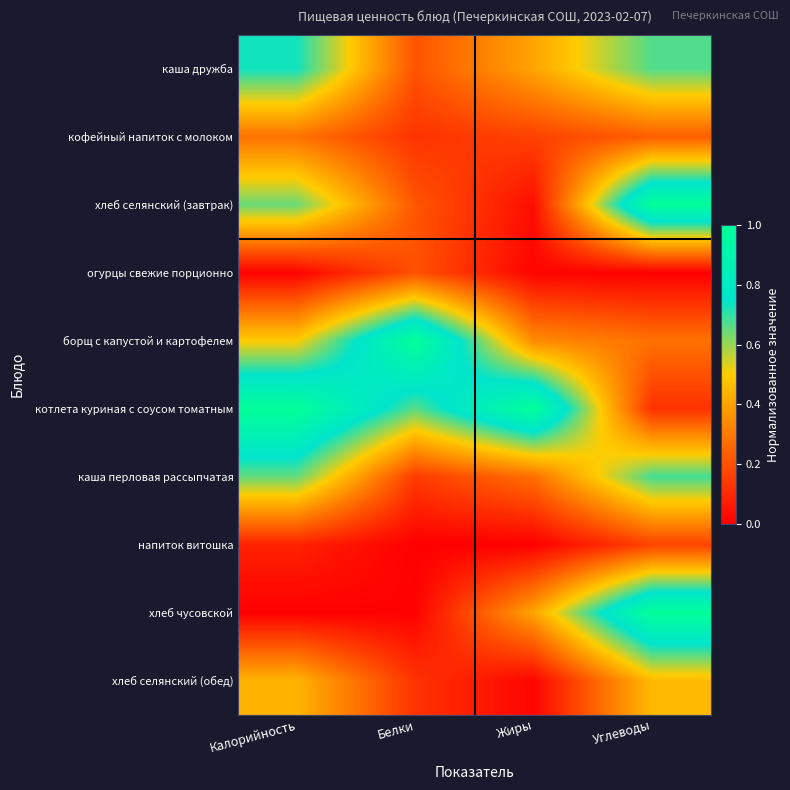

At which category does the chart reach its peak across all series?

Калорийность